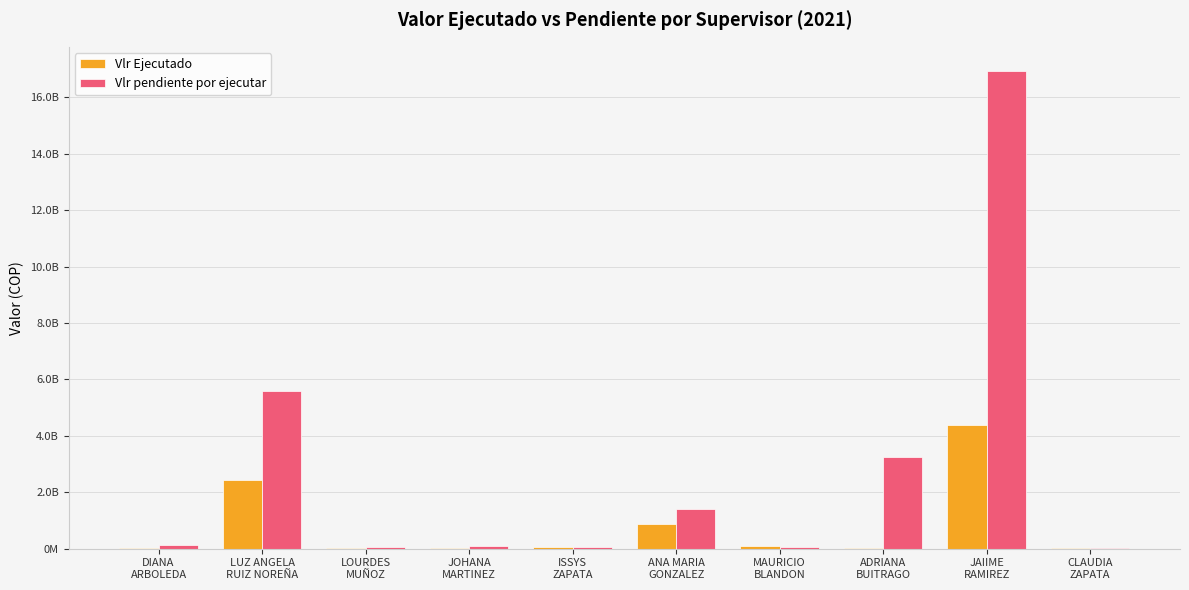

Which series has the widest spread of values?

Vlr pendiente por ejecutar